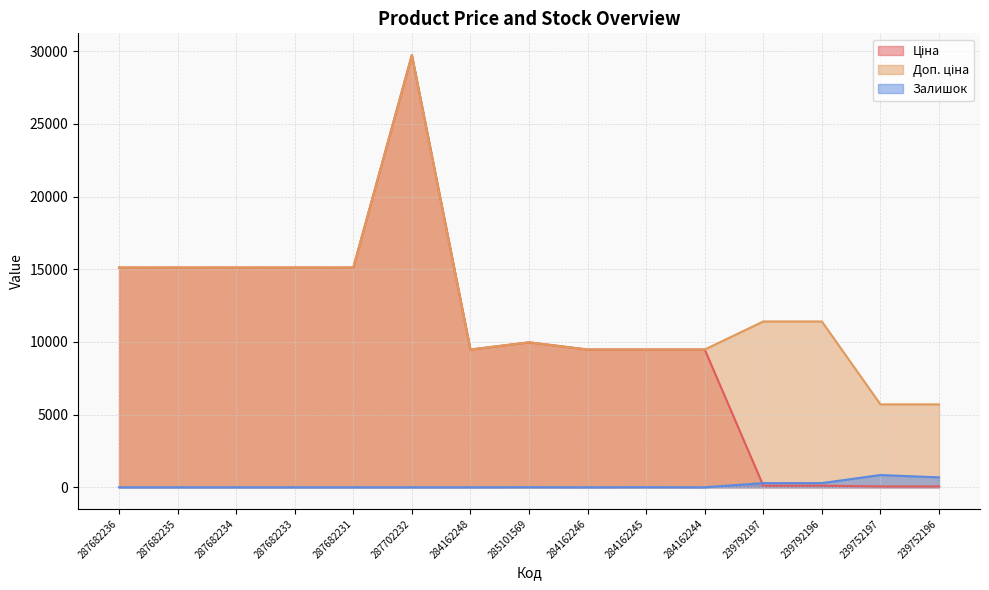

What is the sum of all Доп. ціна values?

187472.5